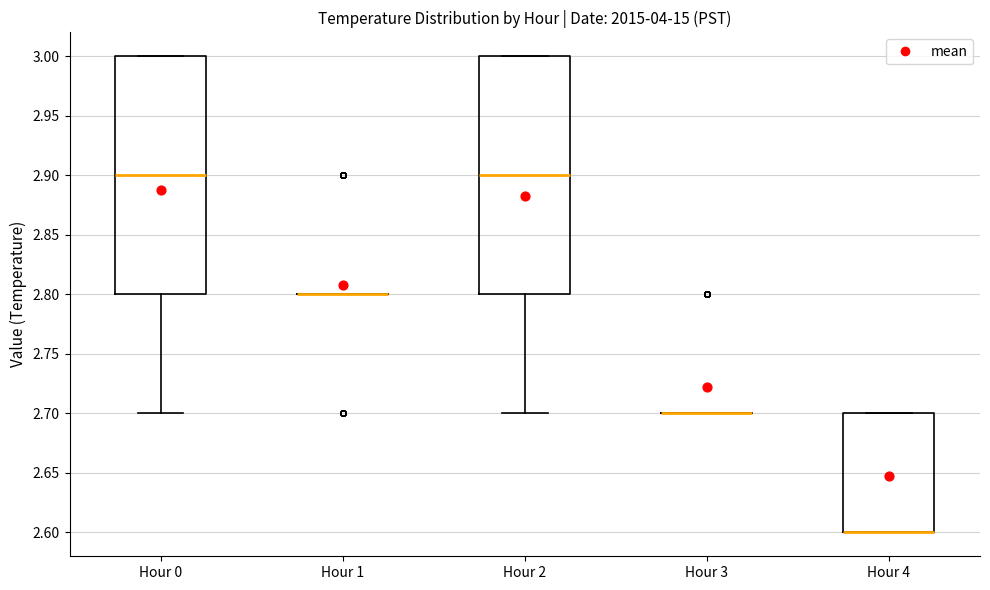

Reading left to right, read every box against the y-axis: the position of its median line, the range the box covers, and the ends of its whiskers. The values are not printed on the chart, so give them approximately, as read against the axis.

Hour 0: median 2.9, box 2.8 to 3.0, whiskers 2.7 to 3.0
Hour 1: box collapsed to a line at 2.8, whiskers 2.8 to 2.8
Hour 2: median 2.9, box 2.8 to 3.0, whiskers 2.7 to 3.0
Hour 3: box collapsed to a line at 2.7, whiskers 2.7 to 2.7
Hour 4: median 2.6 (drawn on the box's lower edge), box 2.6 to 2.7, whiskers 2.6 to 2.7